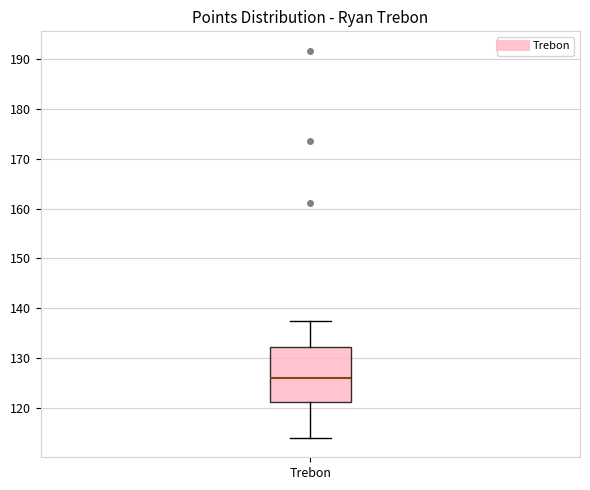

Where is the upper edge of the box for Trebon on the y-axis? The values are not printed on the chart, so give them approximately, as read against the axis.

132